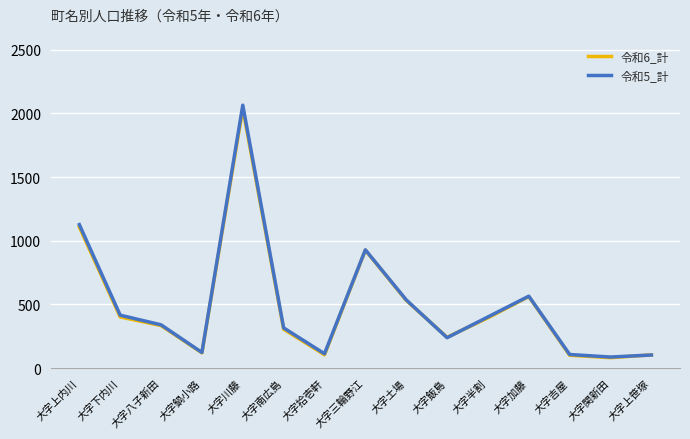

After their last crossing, which series has the higher values: 令和5_計 or 令和6_計?

令和6_計